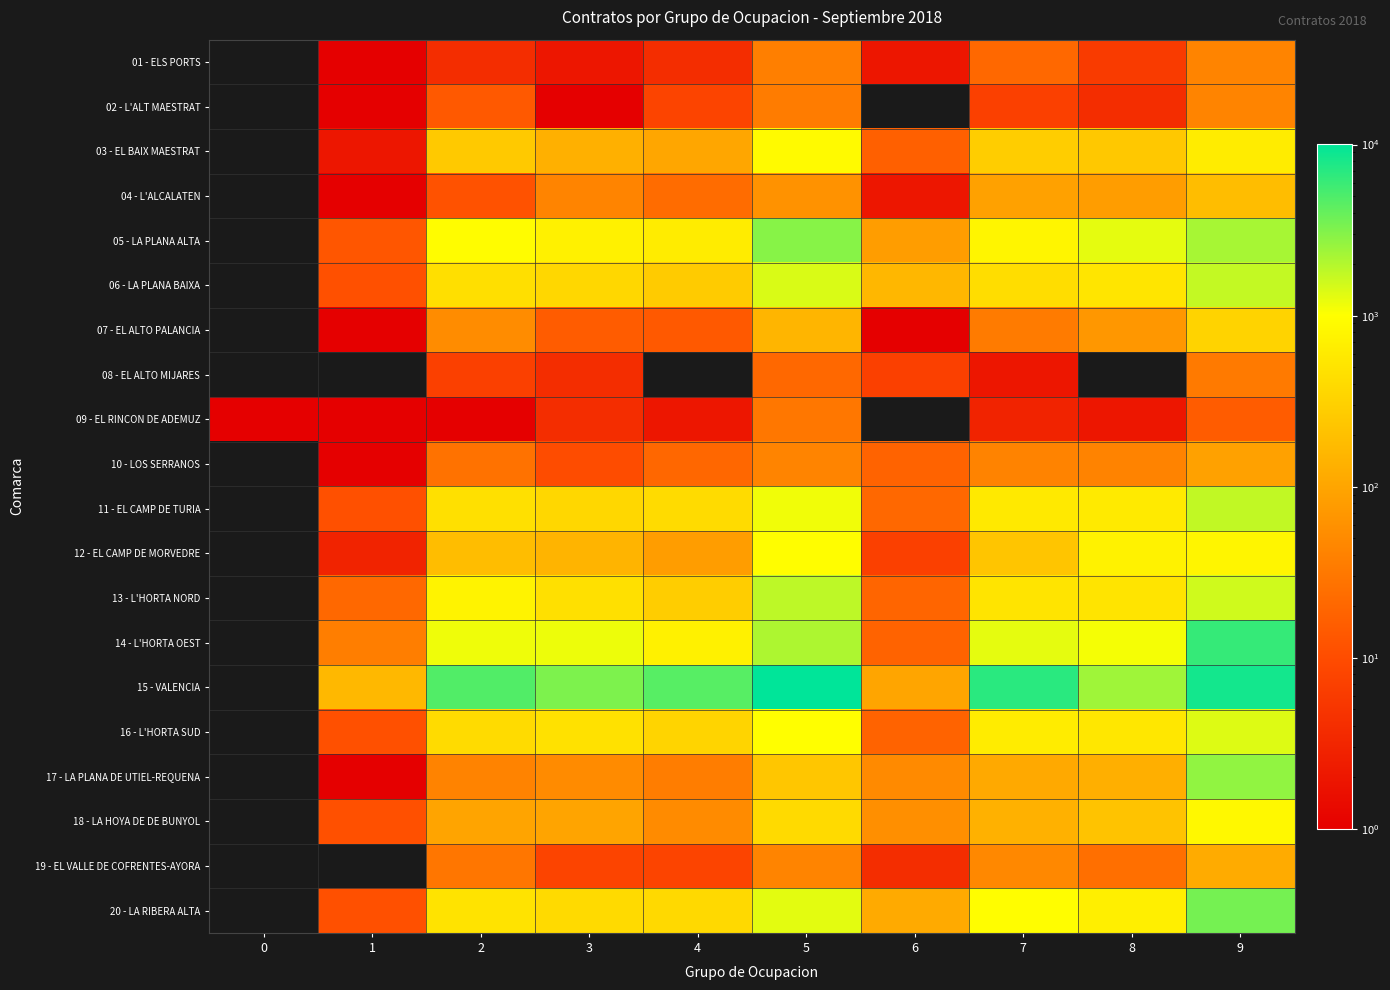

Reading right to left, transcribe all the data shown in this chart.

01 - ELS PORTS: 9=43	8=6	7=21	6=2	5=38	4=4	3=2	2=4	1=1	0=0
02 - L'ALT MAESTRAT: 9=43	8=4	7=7	6=0	5=35	4=8	3=1	2=14	1=1	0=0
03 - EL BAIX MAESTRAT: 9=629	8=245	7=279	6=17	5=904	4=101	3=134	2=248	1=2	0=0
04 - L'ALCALATEN: 9=186	8=80	7=89	6=2	5=61	4=23	3=43	2=12	1=1	0=0
05 - LA PLANA ALTA: 9=2221	8=1257	7=784	6=81	5=2947	4=630	3=715	2=929	1=13	0=0
06 - LA PLANA BAIXA: 9=1726	8=520	7=424	6=160	5=1416	4=267	3=357	2=449	1=11	0=0
07 - EL ALTO PALANCIA: 9=328	8=70	7=34	6=1	5=151	4=14	3=15	2=52	1=1	0=0
08 - EL ALTO MIJARES: 9=33	8=0	7=2	6=7	5=21	4=0	3=4	2=7	1=0	0=0
09 - EL RINCON DE ADEMUZ: 9=15	8=2	7=3	6=0	5=31	4=2	3=4	2=1	1=1	0=1
10 - LOS SERRANOS: 9=89	8=41	7=41	6=18	5=43	4=20	3=10	2=27	1=1	0=0
11 - EL CAMP DE TURIA: 9=1748	8=591	7=581	6=21	5=1134	4=409	3=360	2=454	1=11	0=0
12 - EL CAMP DE MORVEDRE: 9=799	8=735	7=230	6=7	5=964	4=80	3=148	2=189	1=3	0=0
13 - L'HORTA NORD: 9=1535	8=518	7=516	6=19	5=1820	4=279	3=450	2=745	1=21	0=0
14 - L'HORTA OEST: 9=6180	8=1101	7=1273	6=18	5=2088	4=715	3=1173	2=1155	1=37	0=0
15 - VALENCIA: 9=8431	8=2393	7=6864	6=100	5=10136	4=4551	3=3208	2=4838	1=165	0=0
16 - L'HORTA SUD: 9=1359	8=544	7=625	6=18	5=1007	4=334	3=473	2=409	1=11	0=0
17 - LA PLANA DE UTIEL-REQUENA: 9=2684	8=128	7=112	6=49	5=237	4=36	3=51	2=42	1=1	0=0
18 - LA HOYA DE DE BUNYOL: 9=849	8=215	7=135	6=56	5=393	4=51	3=98	2=96	1=11	0=0
19 - EL VALLE DE COFRENTES-AYORA: 9=118	8=25	7=47	6=4	5=43	4=8	3=8	2=30	1=0	0=0
20 - LA RIBERA ALTA: 9=3445	8=672	7=962	6=114	5=1277	4=377	3=392	2=492	1=11	0=0